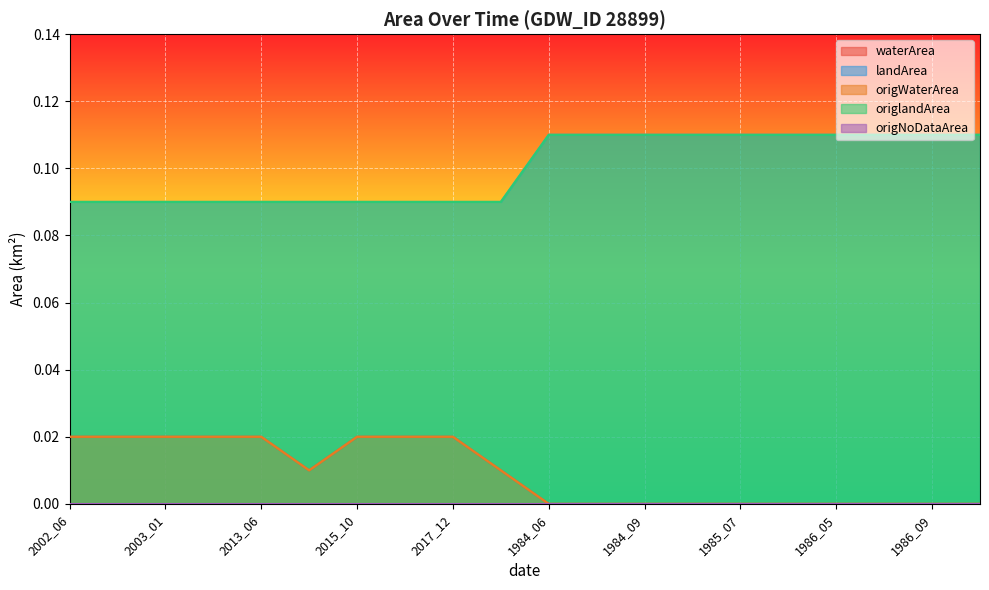

Which category has the lowest value in the waterArea series?

1984_06